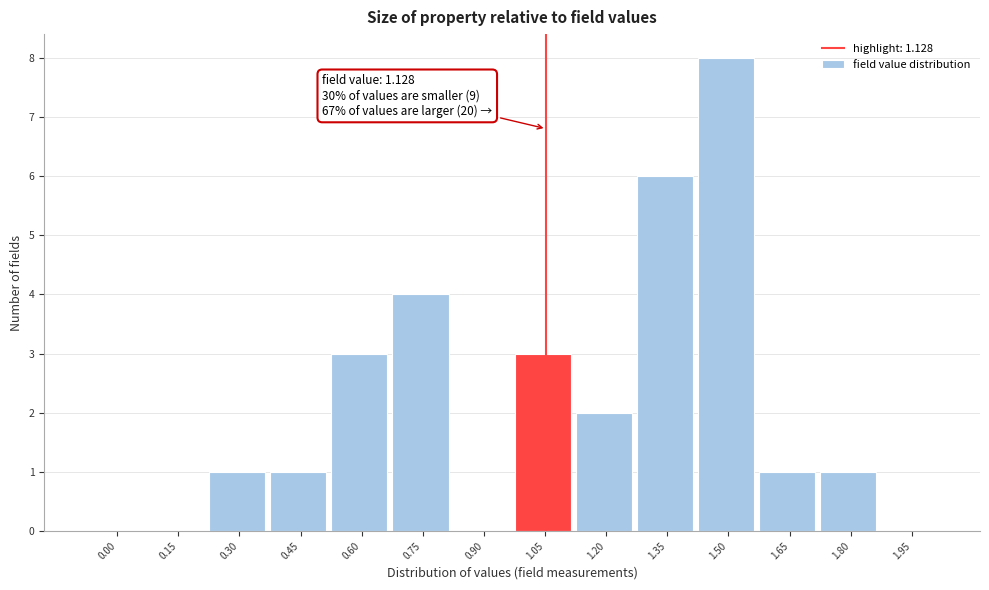

Reading left to right, transcribe all the data shown in this chart.

0.00=0	0.15=0	0.30=1	0.45=1	0.60=3	0.75=4	0.90=0	1.05=3	1.20=2	1.35=6	1.50=8	1.65=1	1.80=1	1.95=0